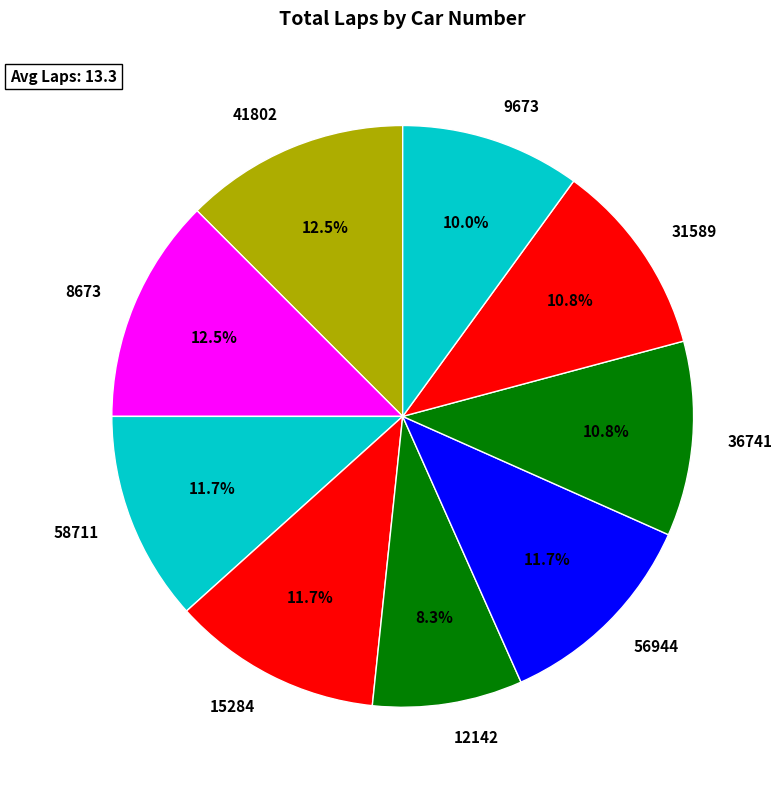

What percentage is the 12142 slice, to the nearest percent?

8%